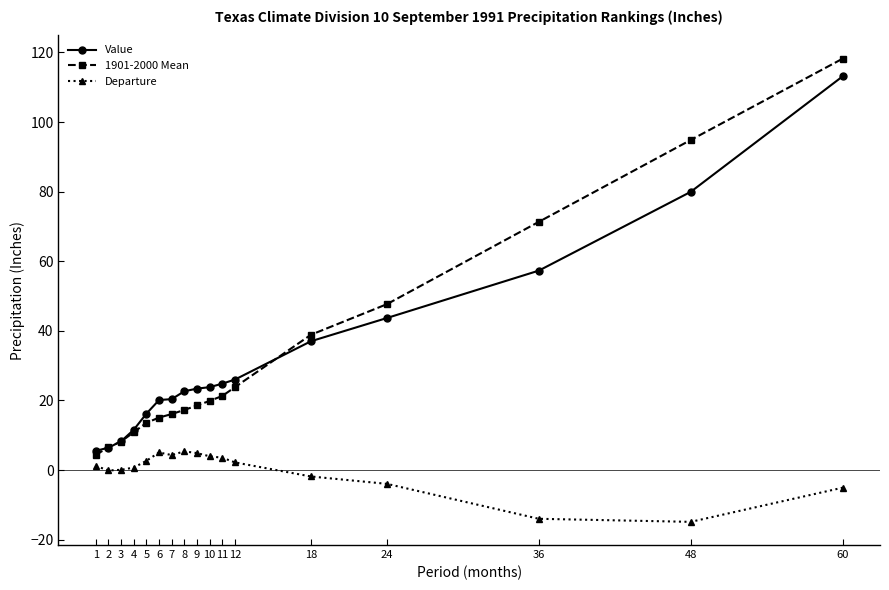

What is the difference between the Value values at 1 and 6?

14.6